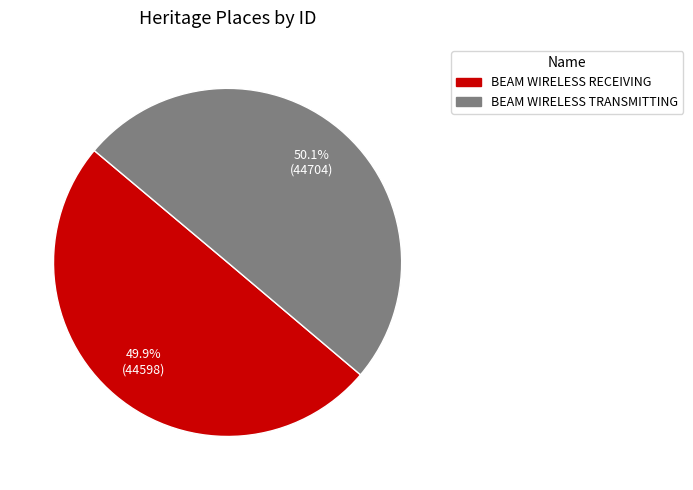

Approximately how many times larger is the value at BEAM WIRELESS TRANSMITTING compared to BEAM WIRELESS RECEIVING?

1.0